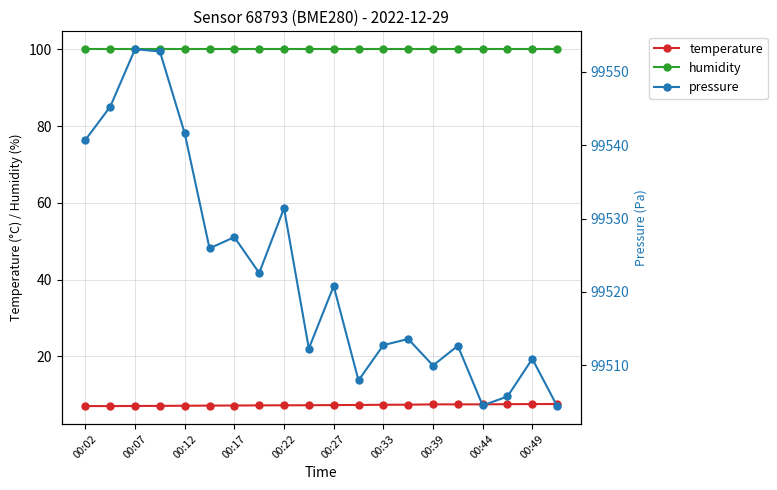

Is it true that temperature equals 12.2 at 00:12?

False